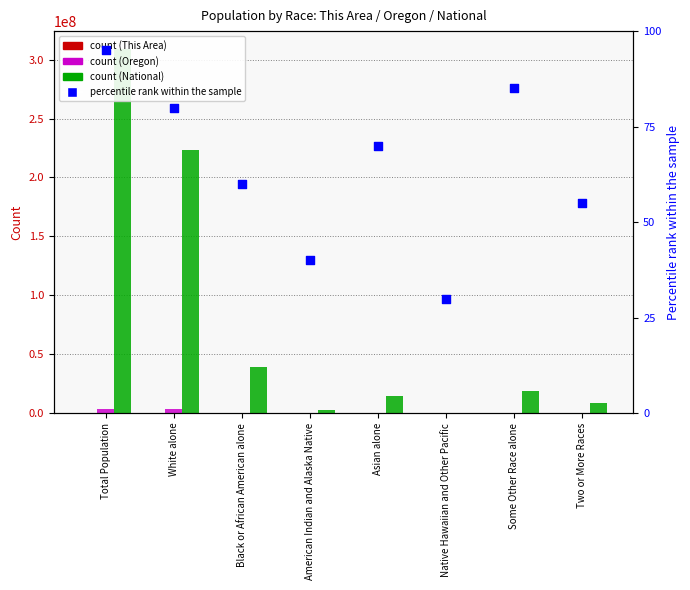

At how many categories does at least one series exceed 9914262?

5